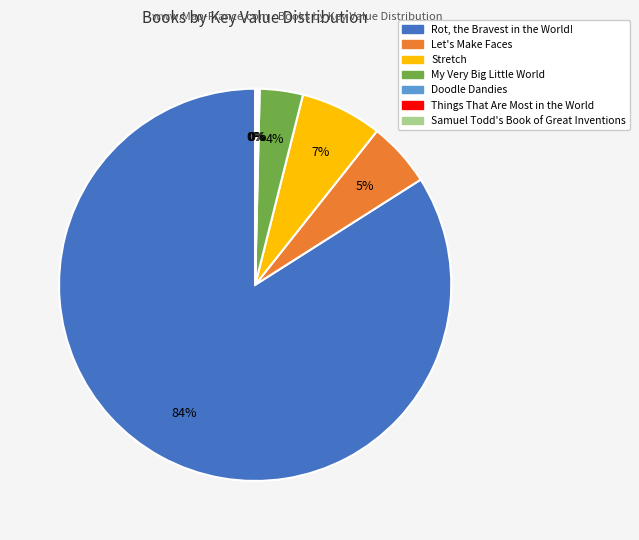

Which slice is the largest?

Rot, the Bravest in the World!